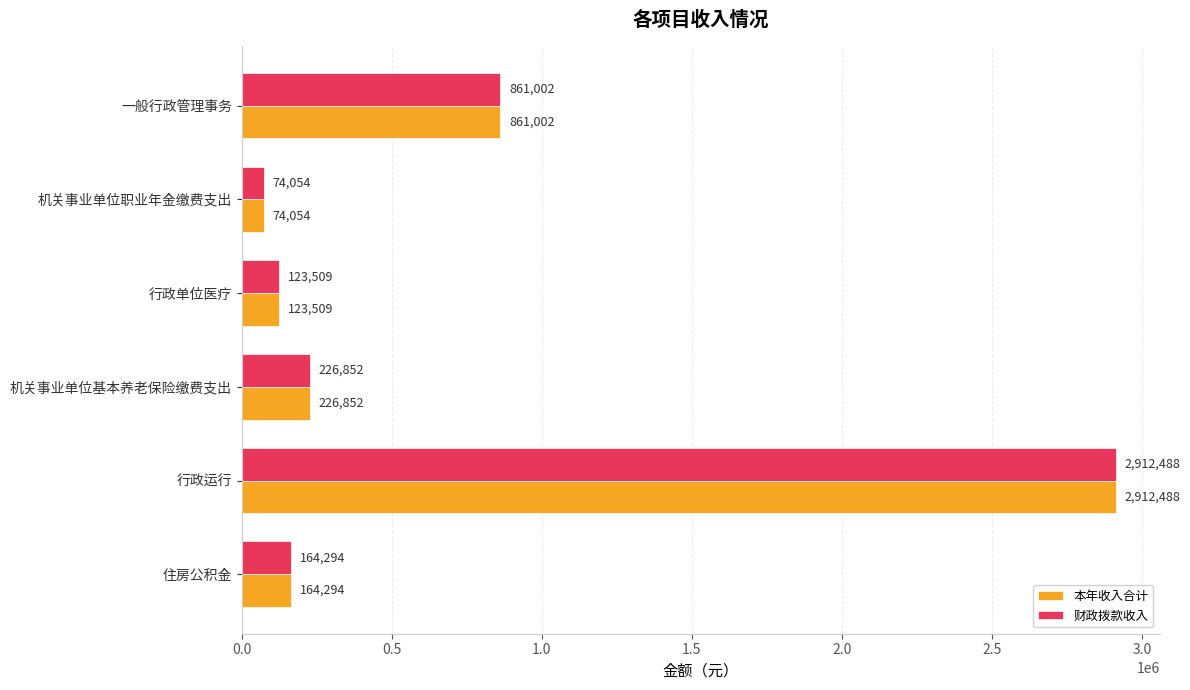

Is the value of 本年收入合计 at 一般行政管理事务 greater than the value of 财政拨款收入 at 住房公积金?

Yes